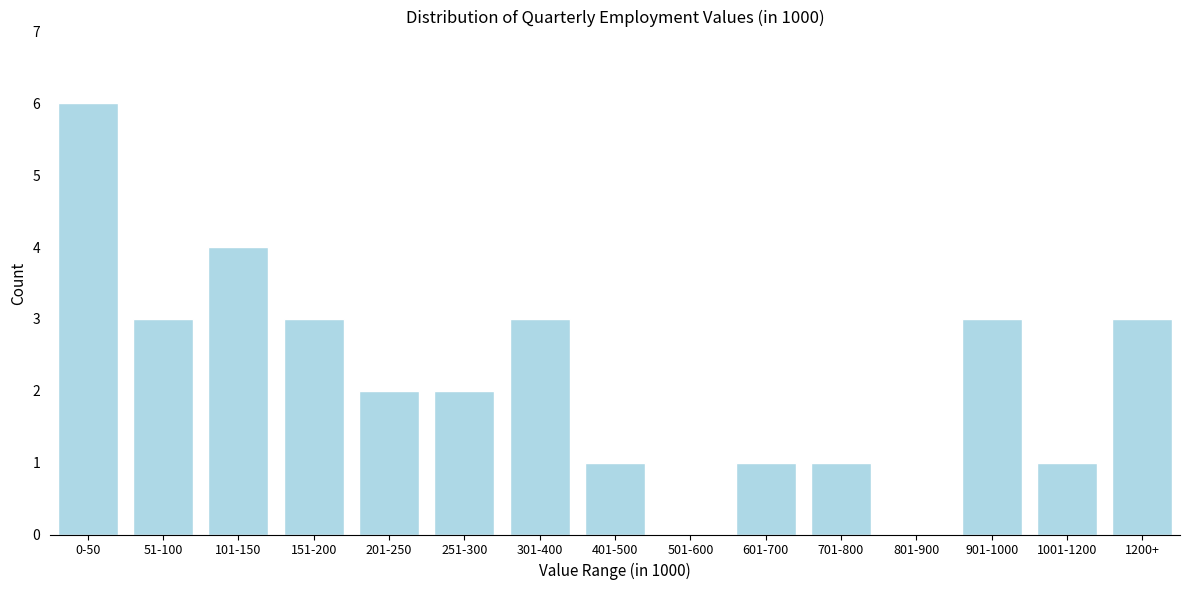

Reading right to left, extract all data points from this chart.

1200+=3	1001-1200=1	901-1000=3	801-900=0	701-800=1	601-700=1	501-600=0	401-500=1	301-400=3	251-300=2	201-250=2	151-200=3	101-150=4	51-100=3	0-50=6